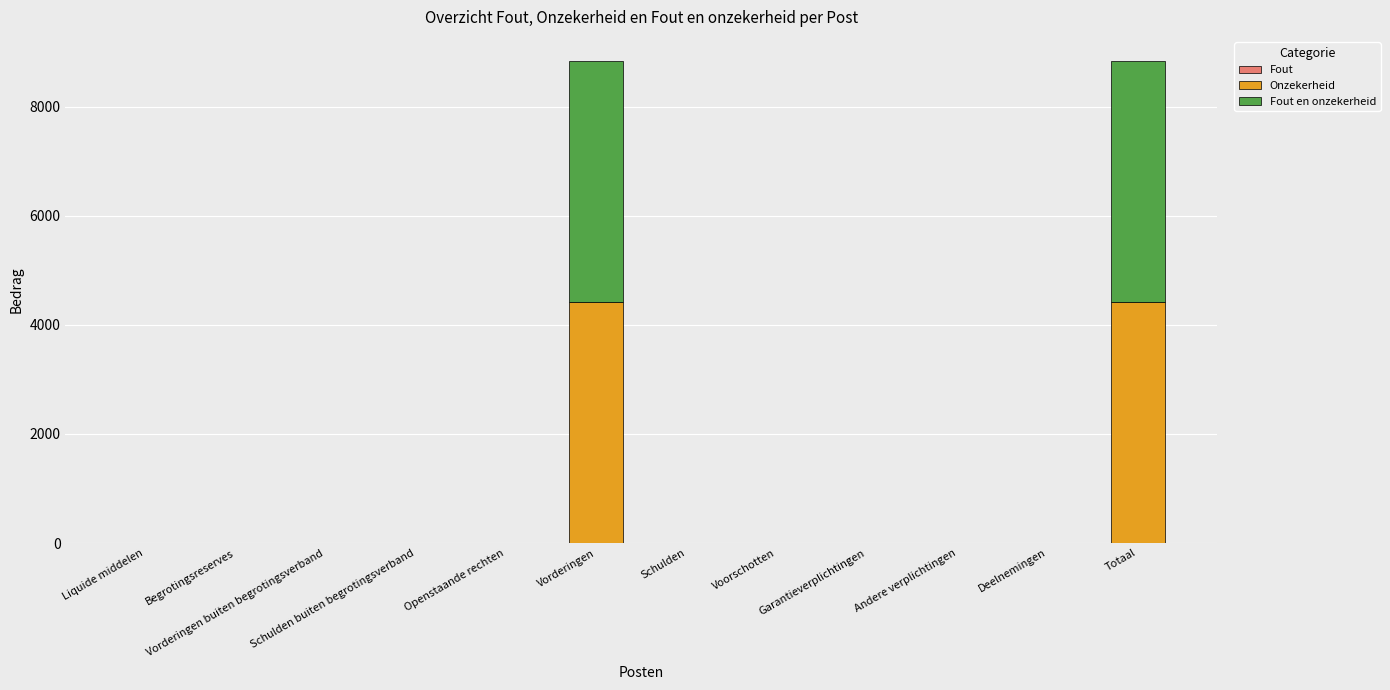

What is the total value across all series at Vorderingen?

8834